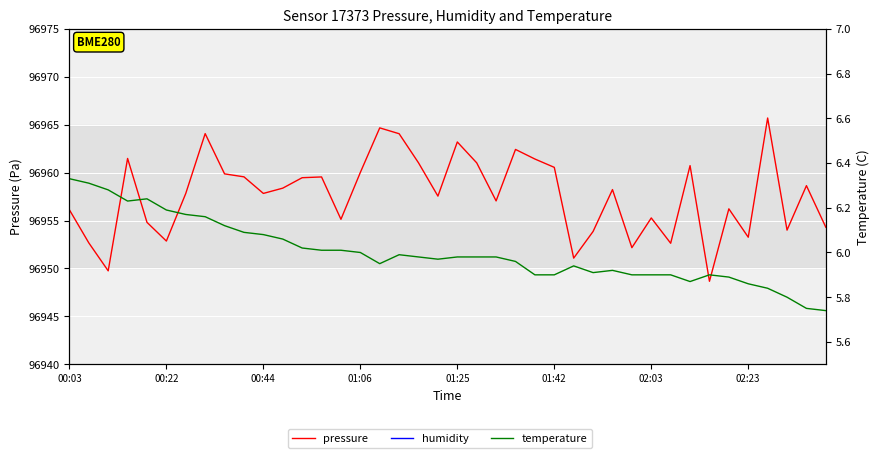

True or false: humidity and pressure intersect in this chart.

False